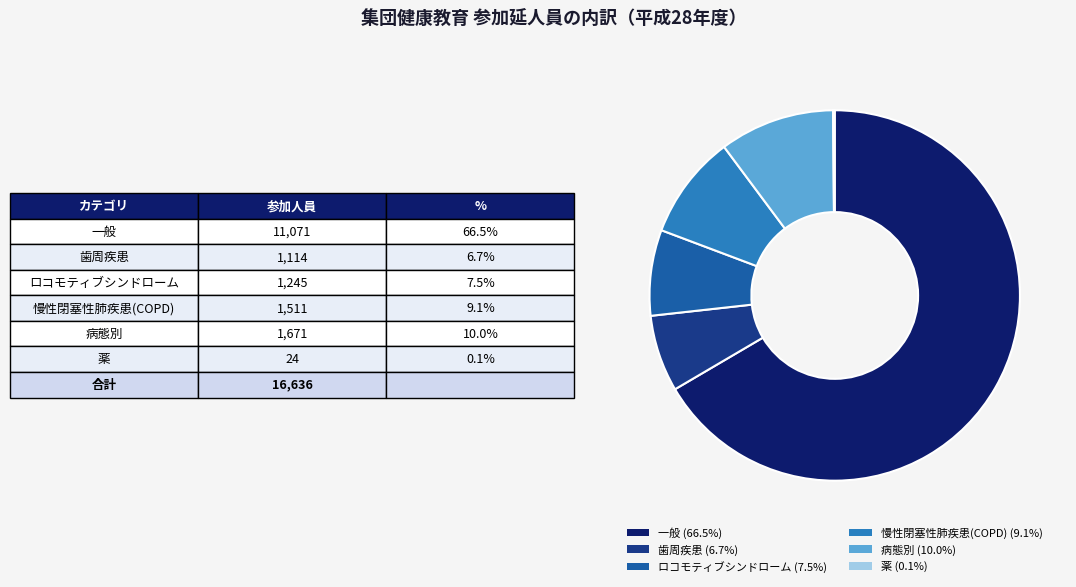

Which slice represents more than half of the pie?

一般